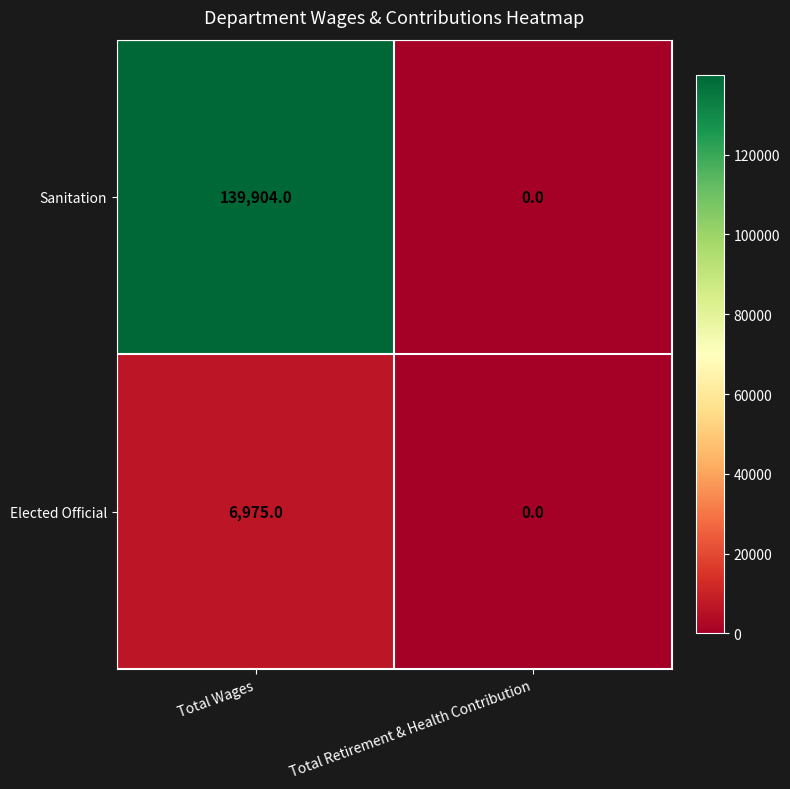

What is the average value of the Elected Official series?

3488